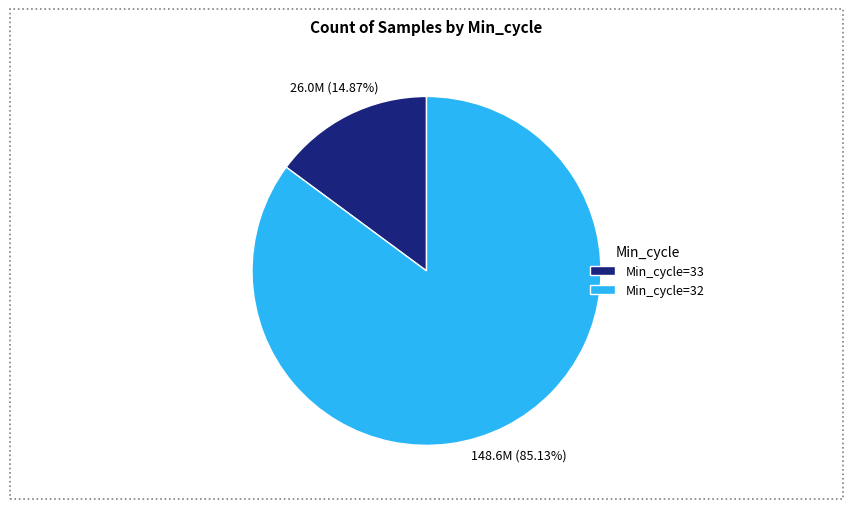

Is there any slice that represents more than half of the pie?

Yes